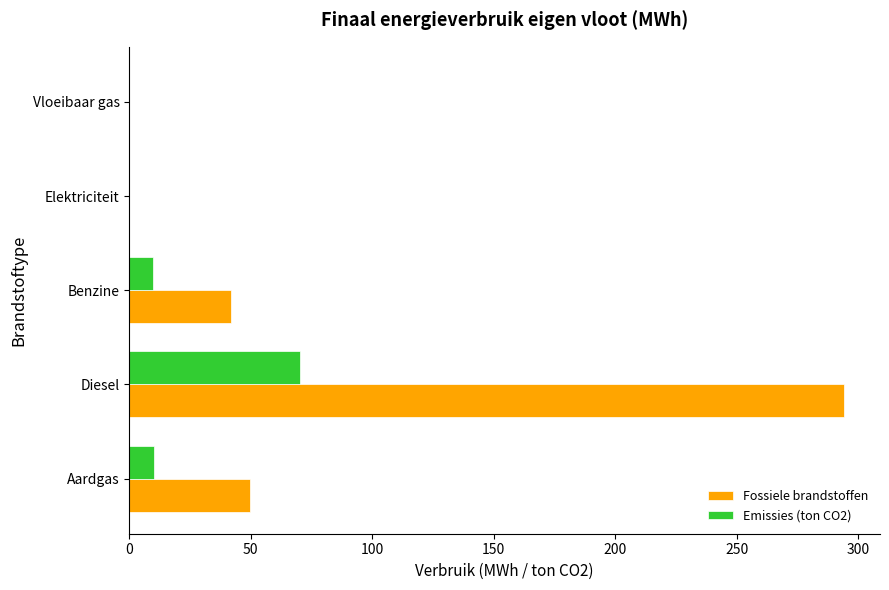

Which series has the largest range (max minus min)?

Fossiele brandstoffen